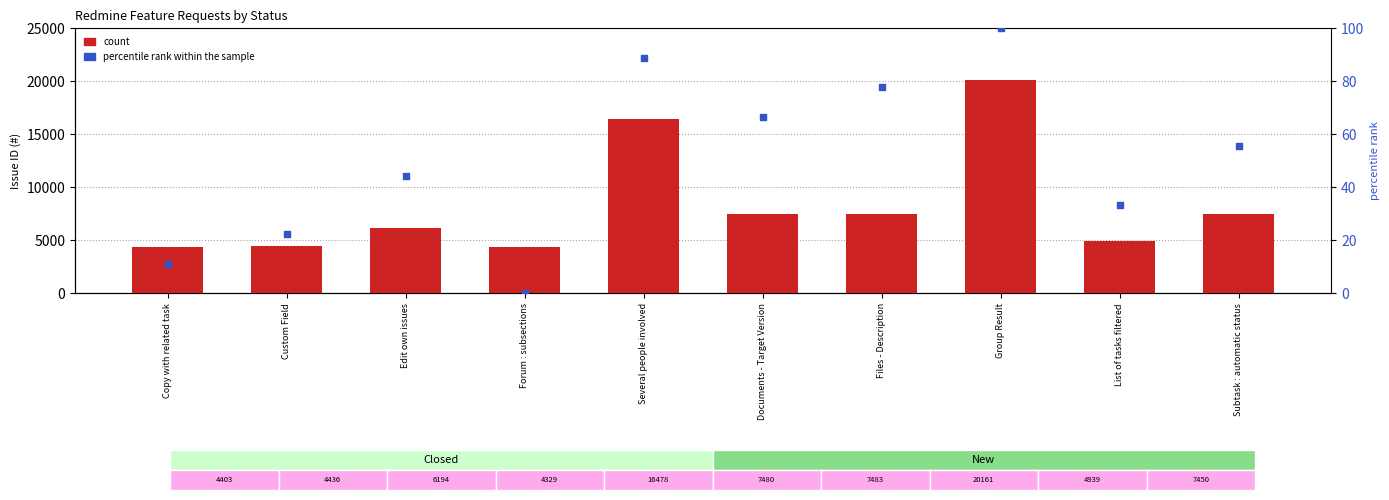

What is the total value across all series at Documents - Target Version?

7546.7